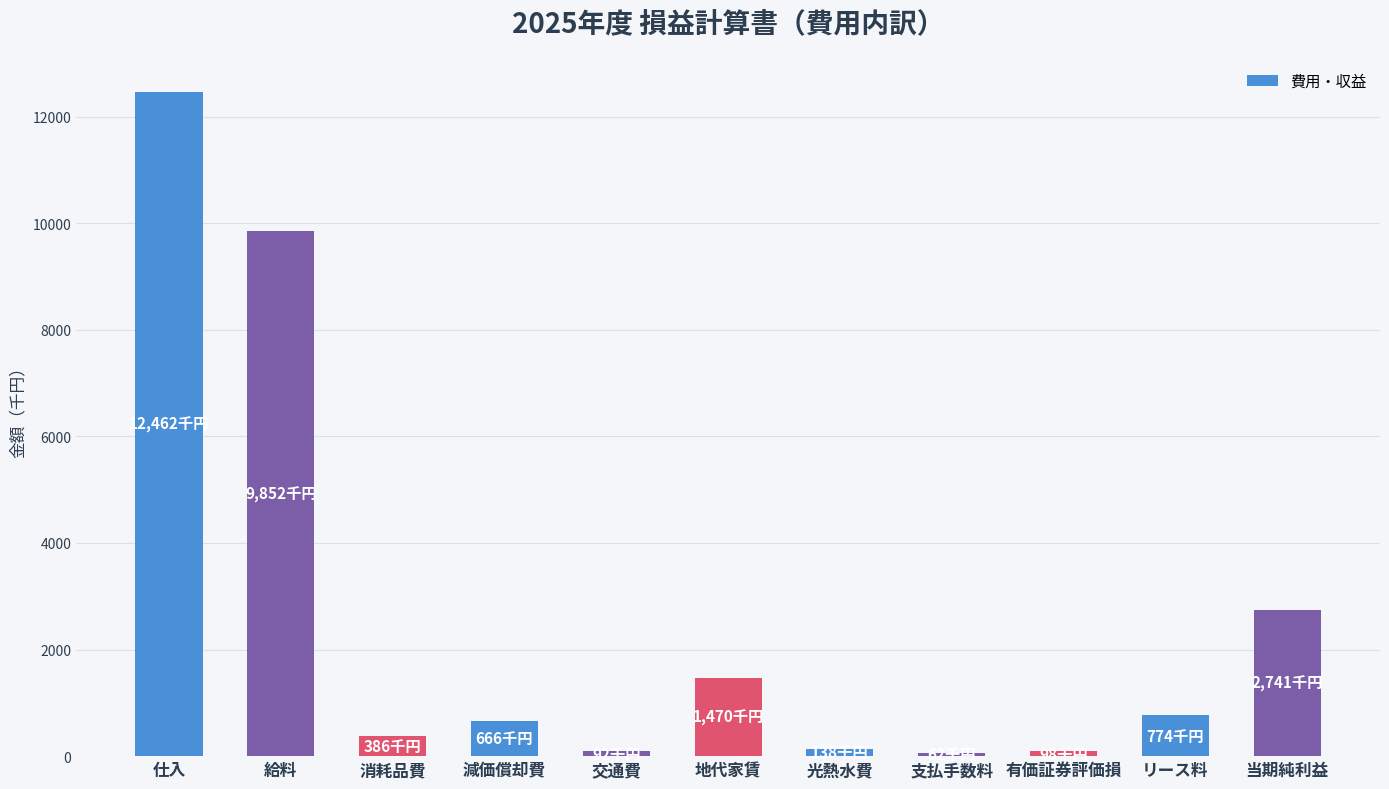

What is the difference between the maximum and minimum values?

12400